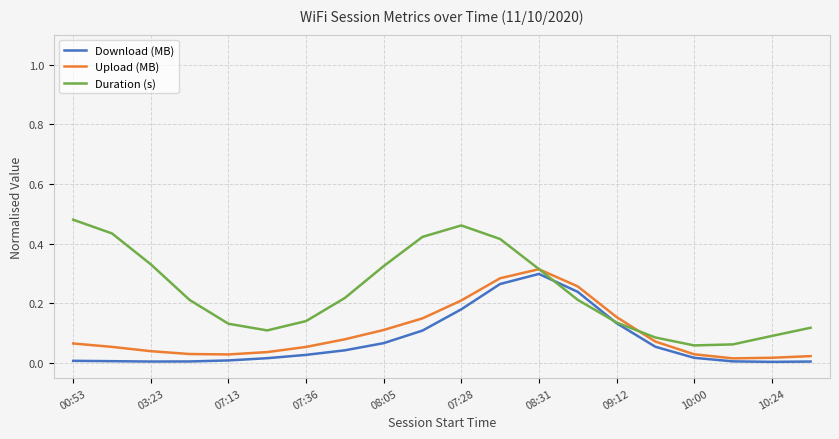

Which series has the largest total across all categories?

Duration (s)